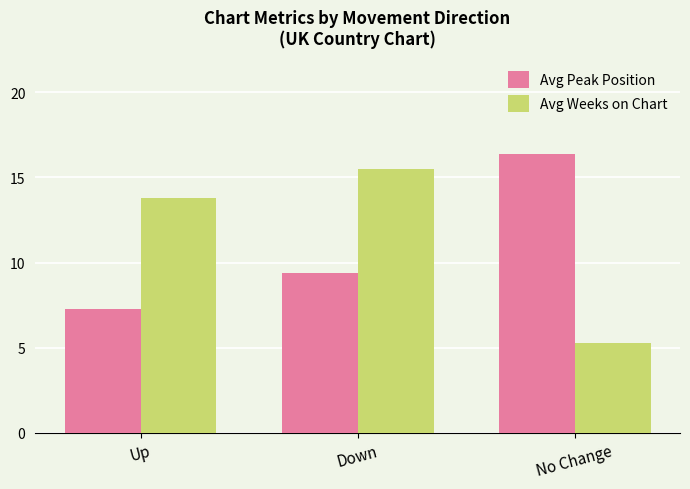

What is the difference between the maximum and minimum values in the Avg Weeks on Chart series?

10.2